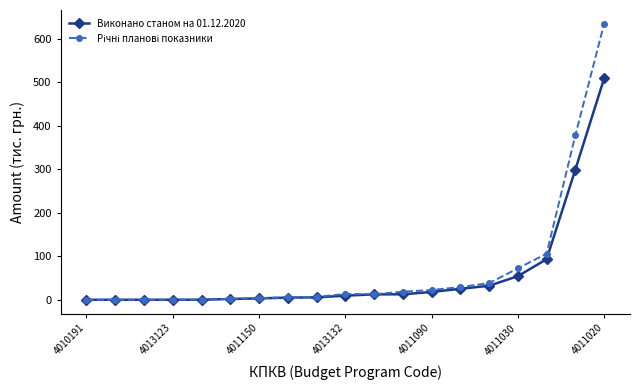

What is the greatest value displayed?

634.0